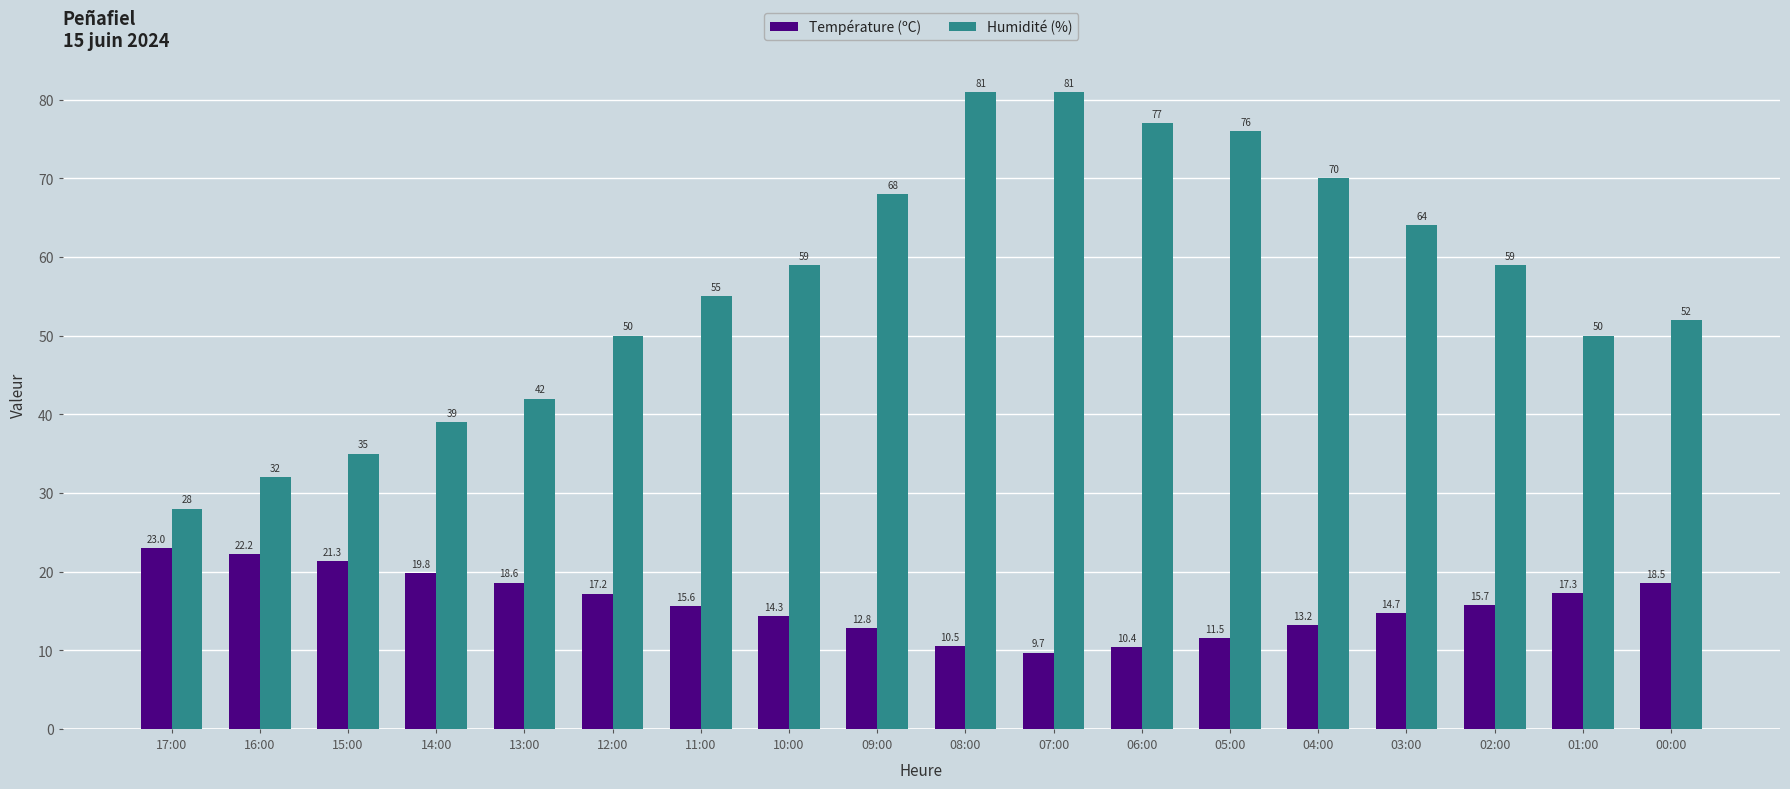

Which series has the largest total across all categories?

Humidité (%)